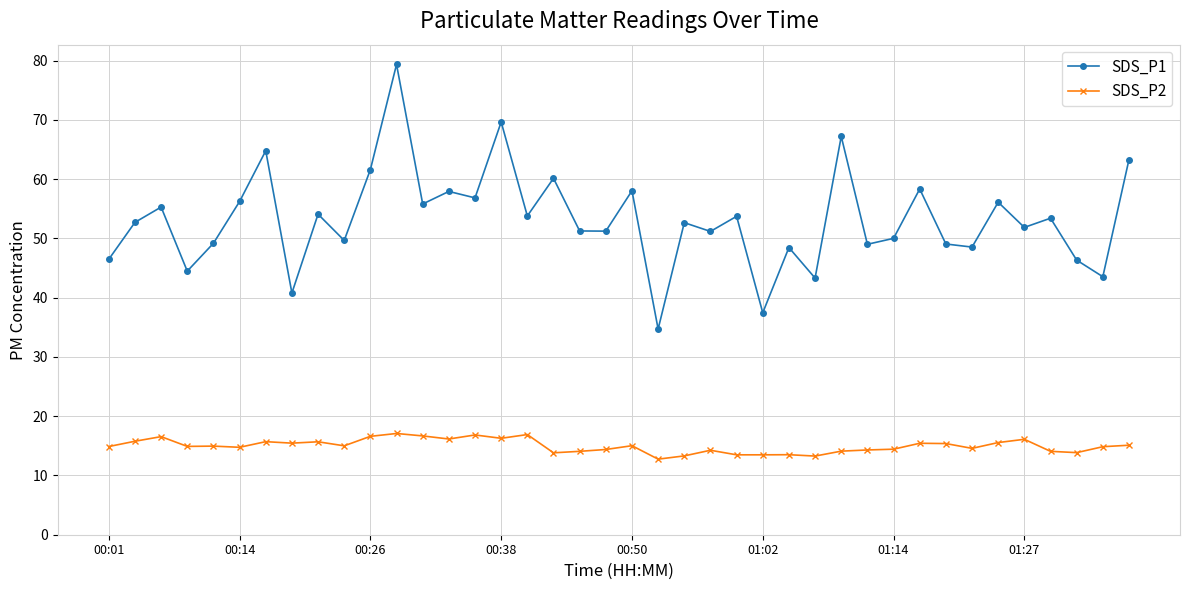

What is the difference between the second highest and second lowest values in the SDS_P1 series?

32.2